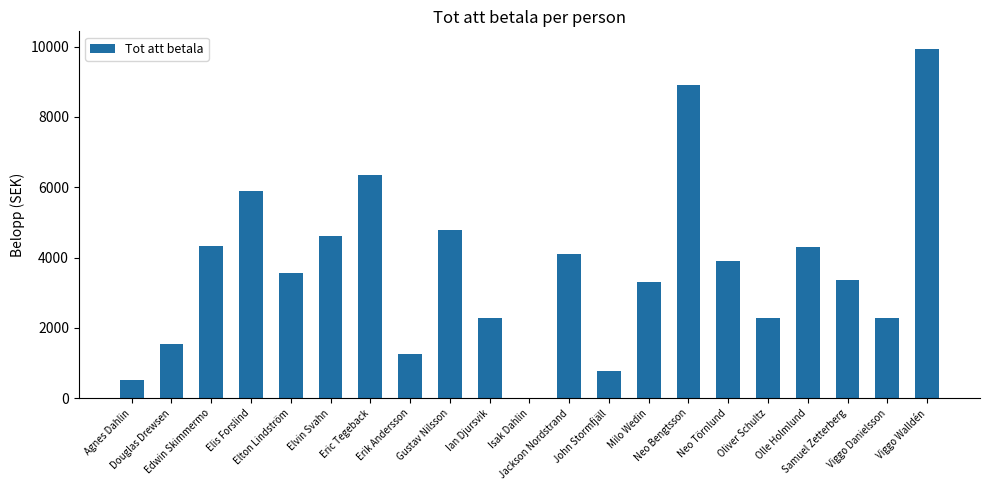

What is the label of the 7th bar from the right?

Neo Bengtsson